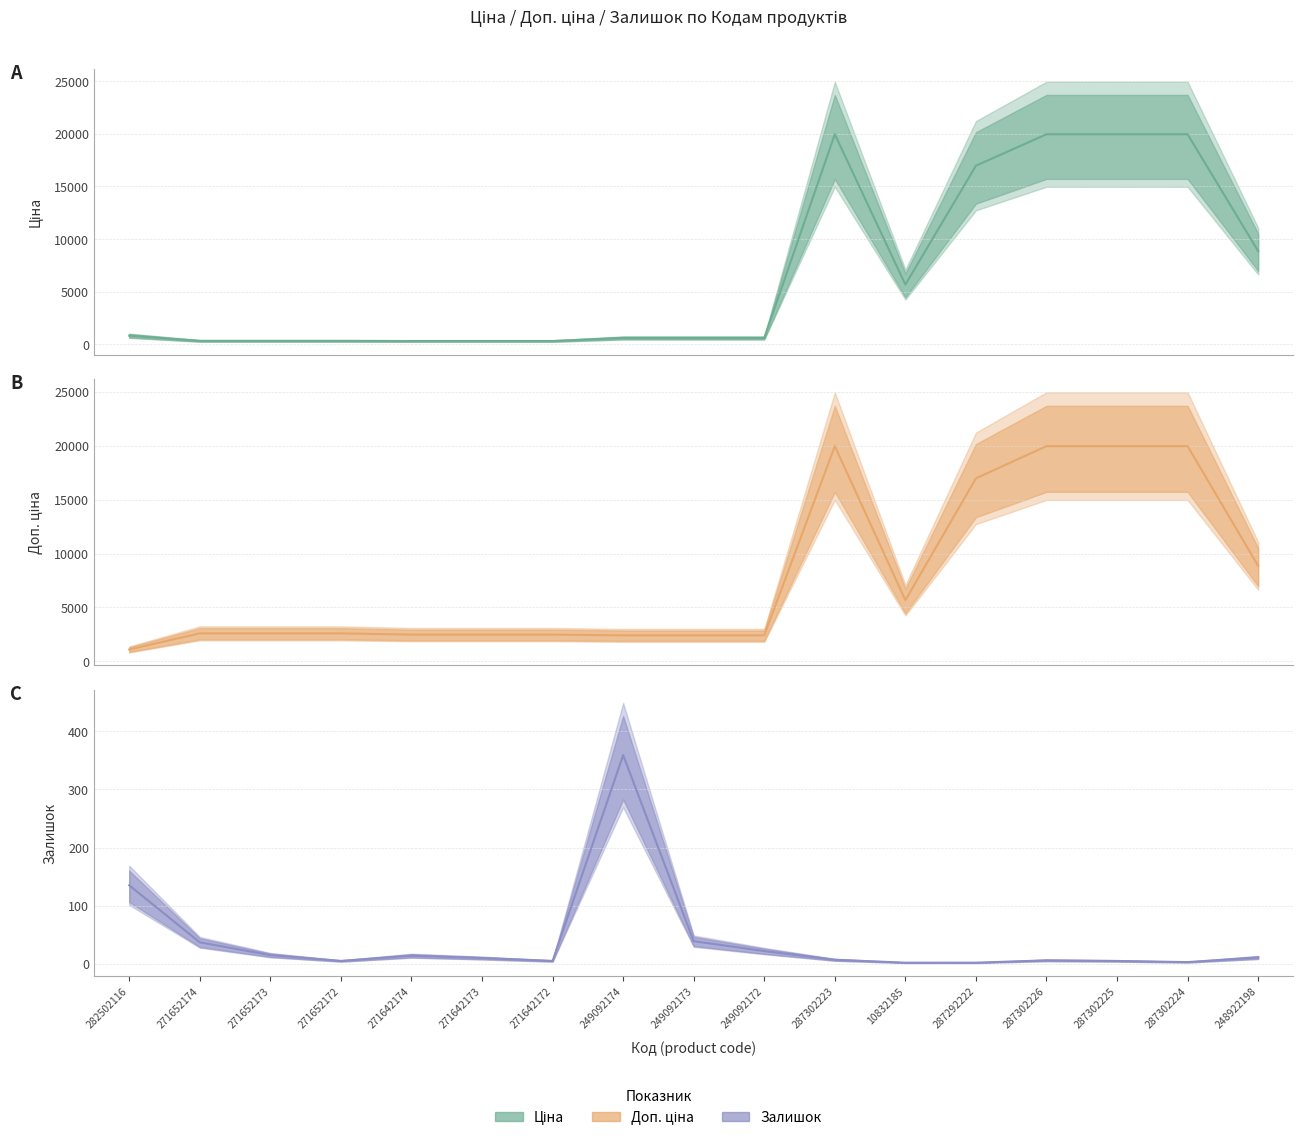

Between 271652172 and 248922198, which series saw the biggest shift?

Ціна